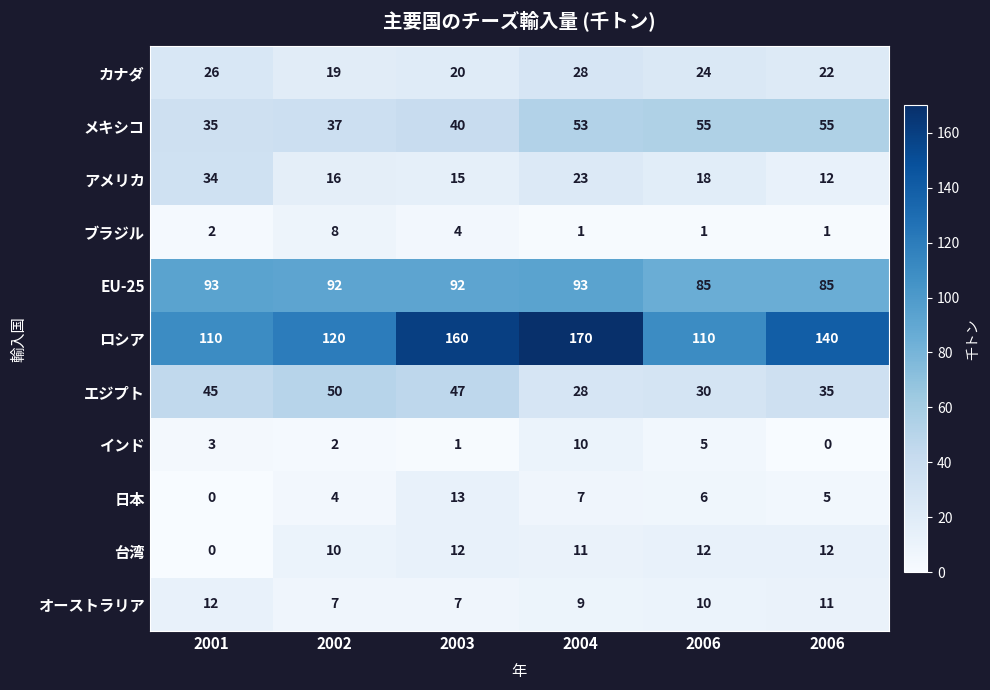

How many categories are shown in the chart?

6